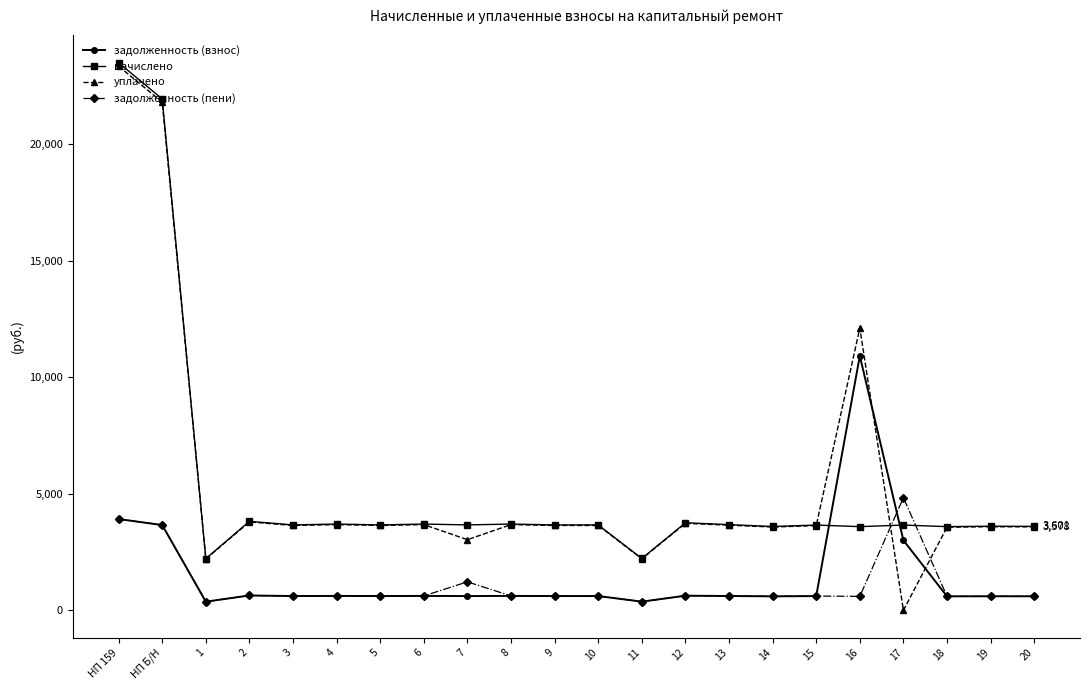

What is the greatest value displayed?

23491.3